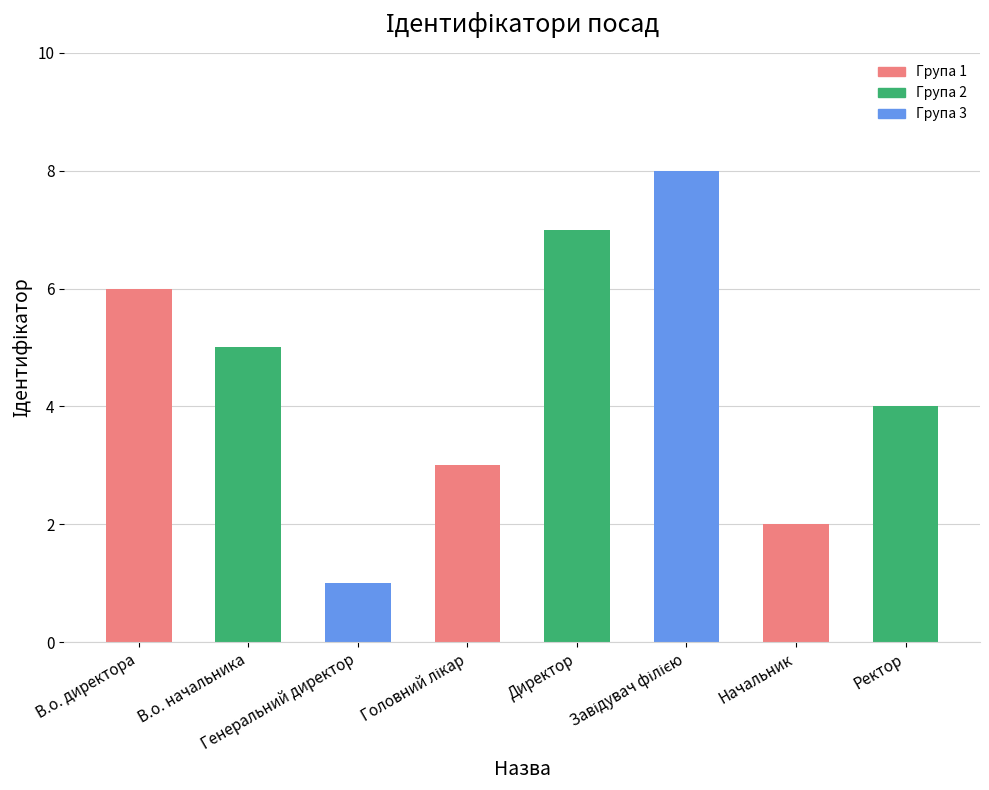

What is the difference between the second highest and second lowest values?

5